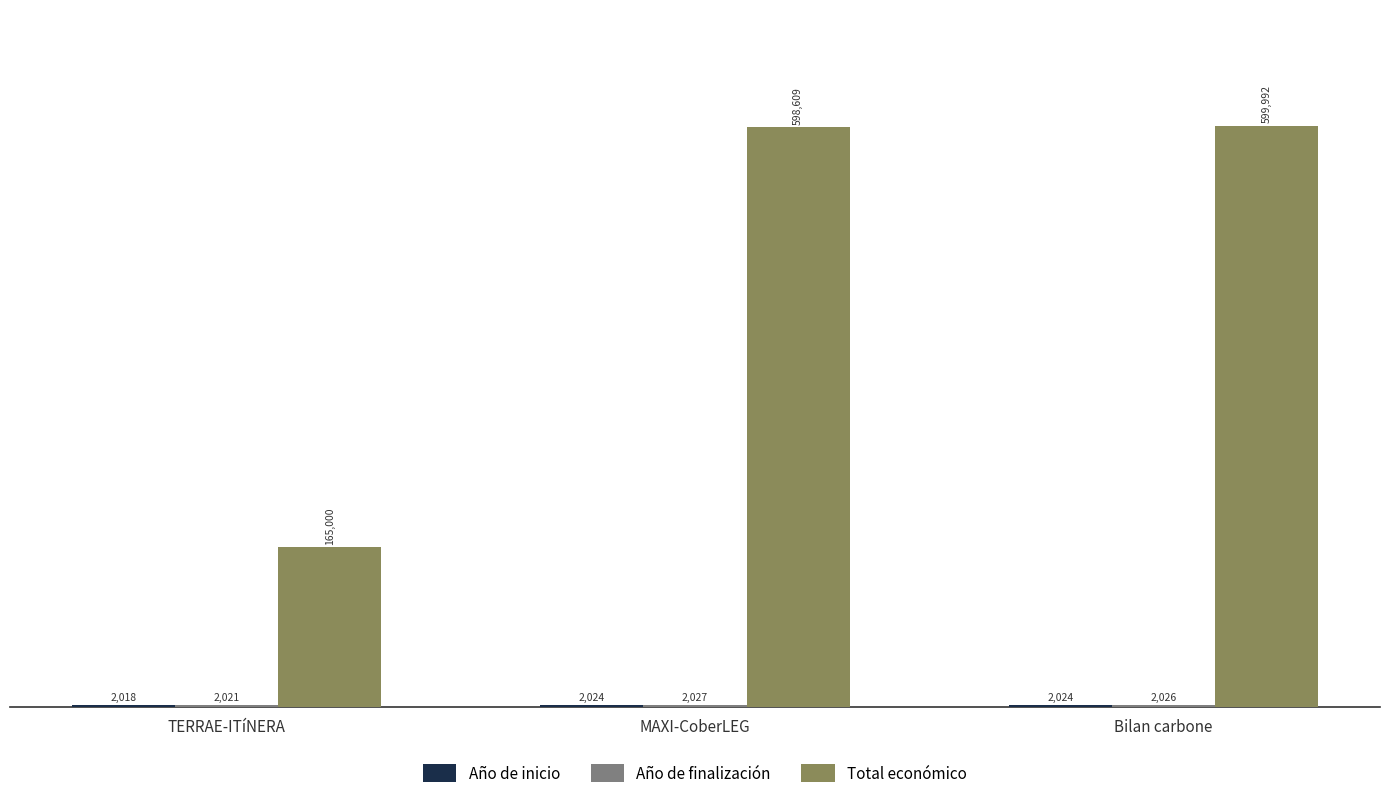

The Total económico series shows 165000 at TERRAE-ITíNERA. True or false?

True